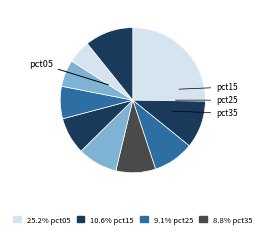

How many slices are in this pie chart?

10